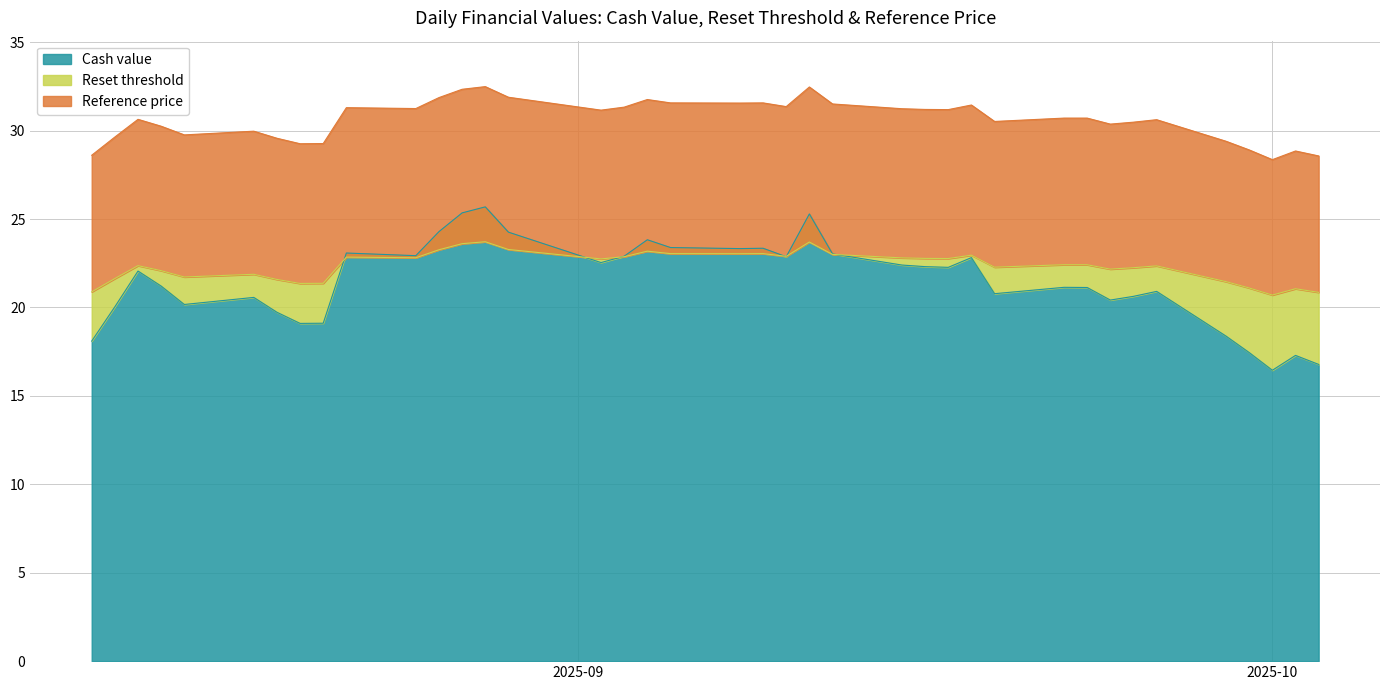

Which series has the widest spread of values?

Cash value